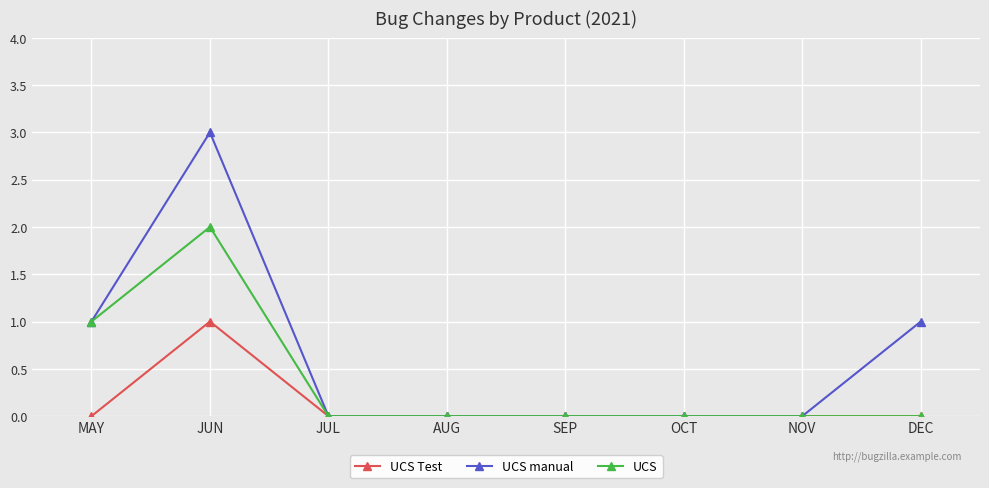

Where is the first local maximum for UCS Test?

JUN